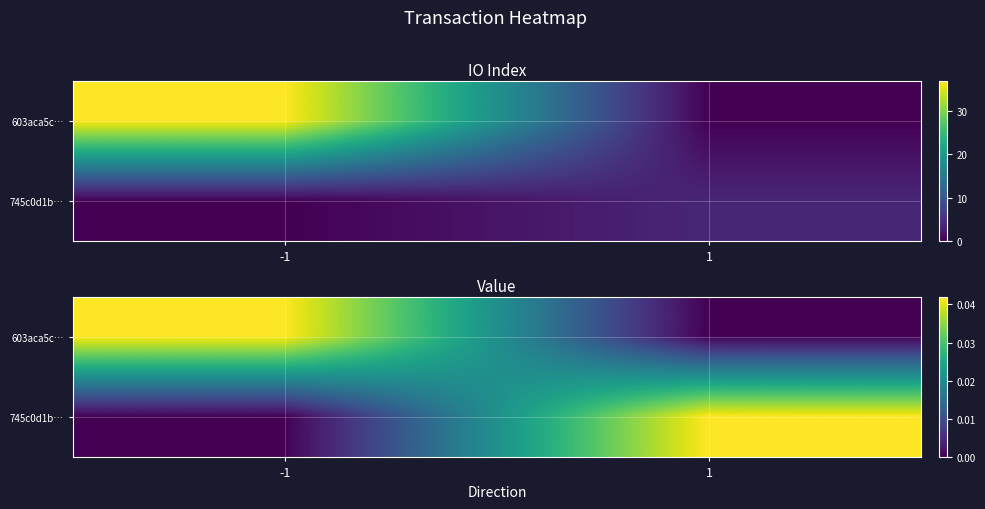

List the labels in order of 603aca5c… value, largest first.

-1, 1